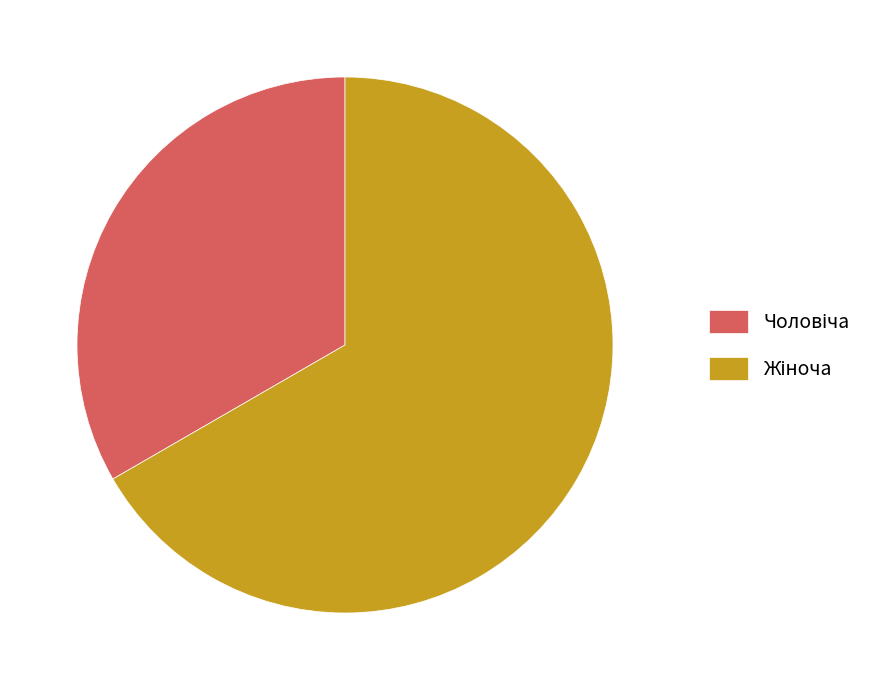

Is there a majority slice in this chart?

Yes